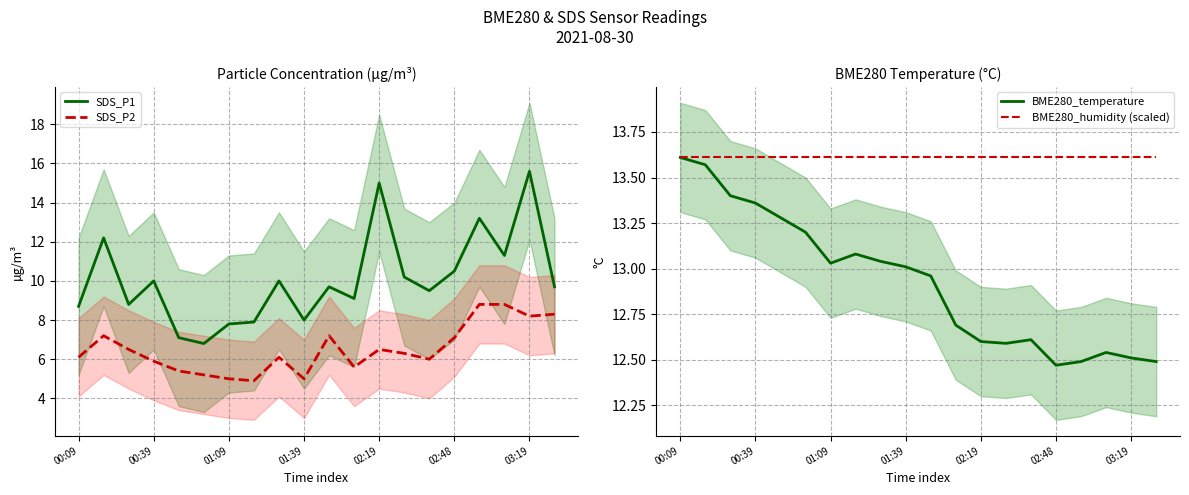

At which label does BME280_temperature first exceed 13?

00:09